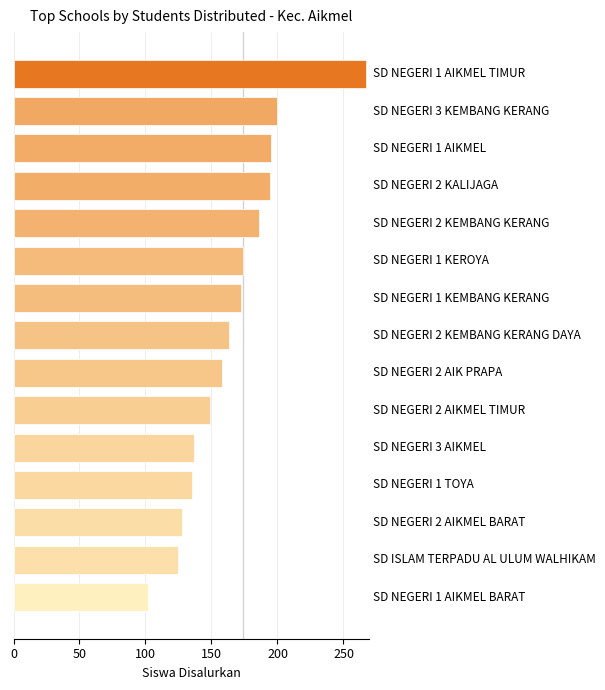

What is the average value?

166